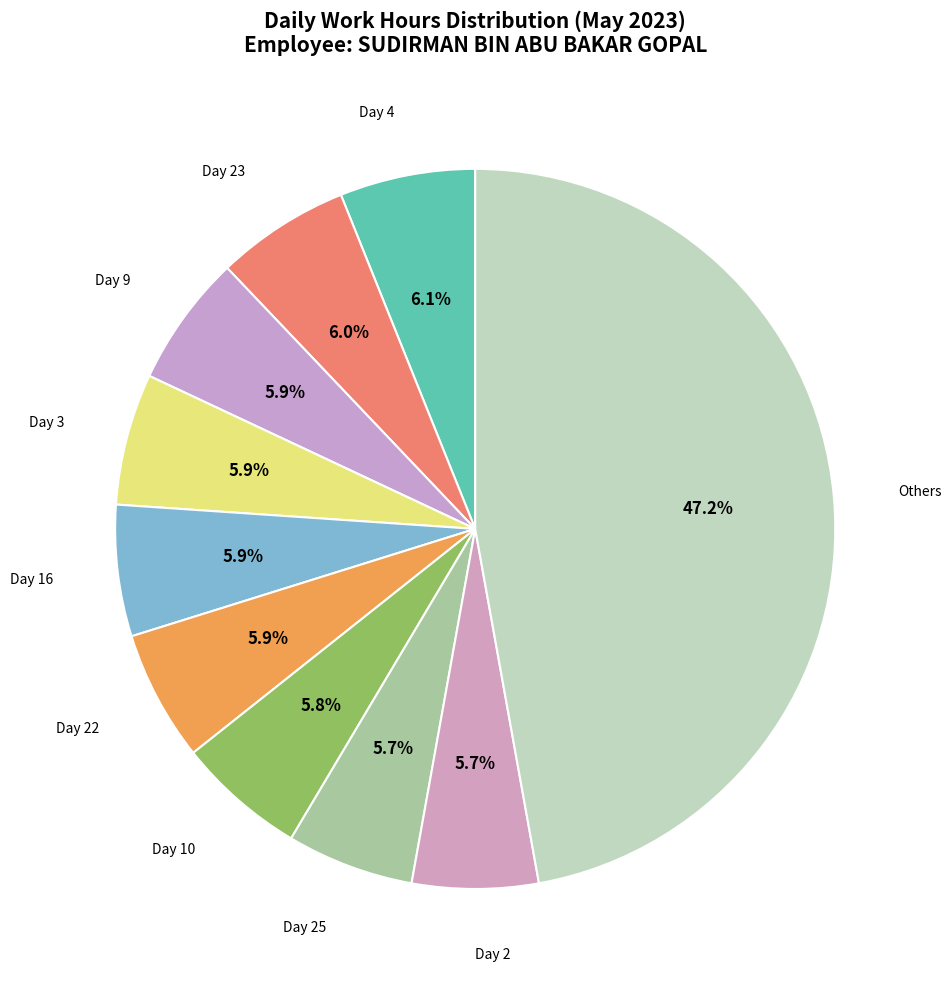

Is there any slice that represents more than half of the pie?

No